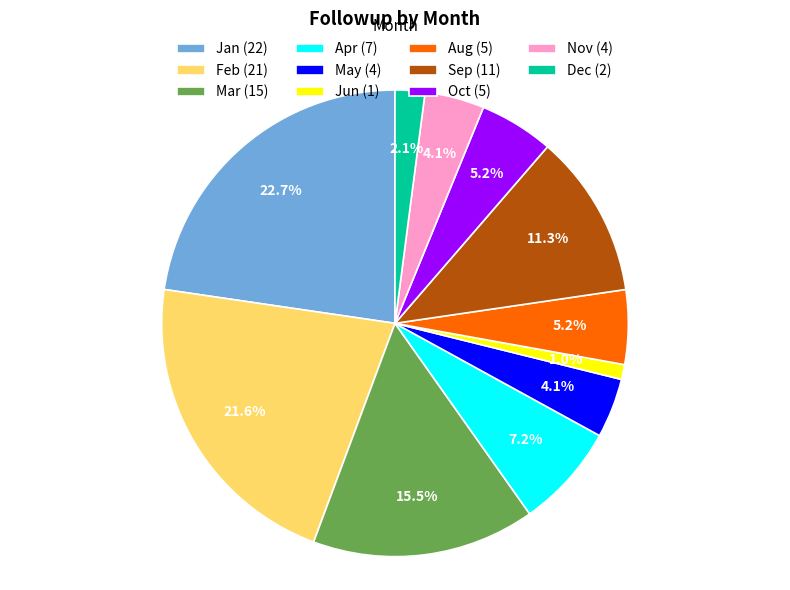

To the nearest percent, what is the average slice percentage?

9%